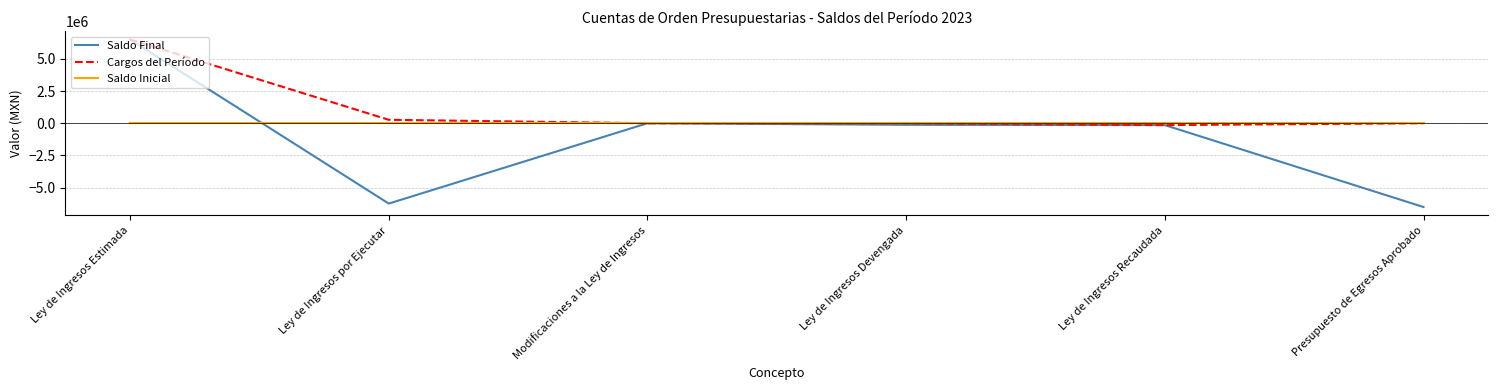

Rank the series by their average value, from lowest to highest.

Saldo Final, Saldo Inicial, Cargos del Período